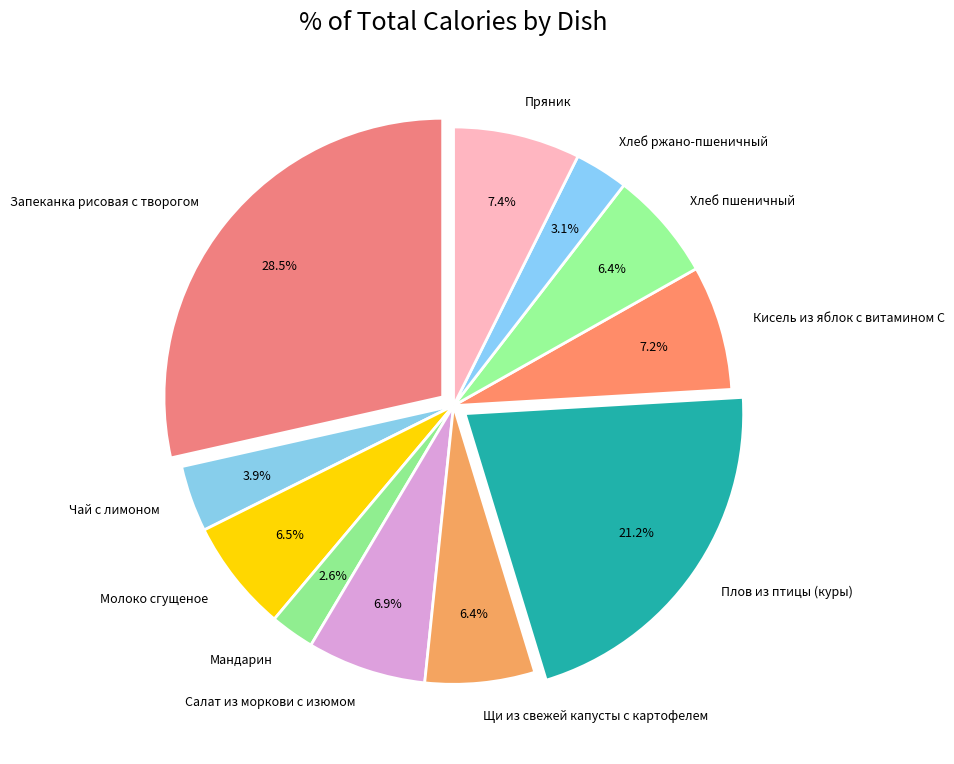

To the nearest percent, what is the average slice percentage?

9%